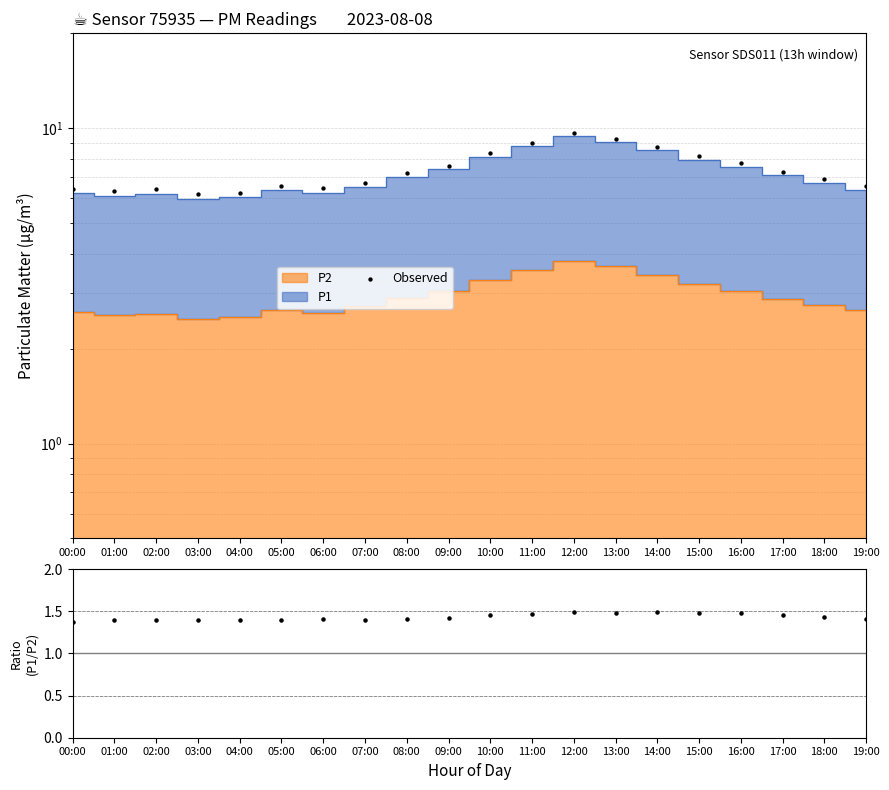

Which series reaches the minimum Y coordinate?

P1/P2